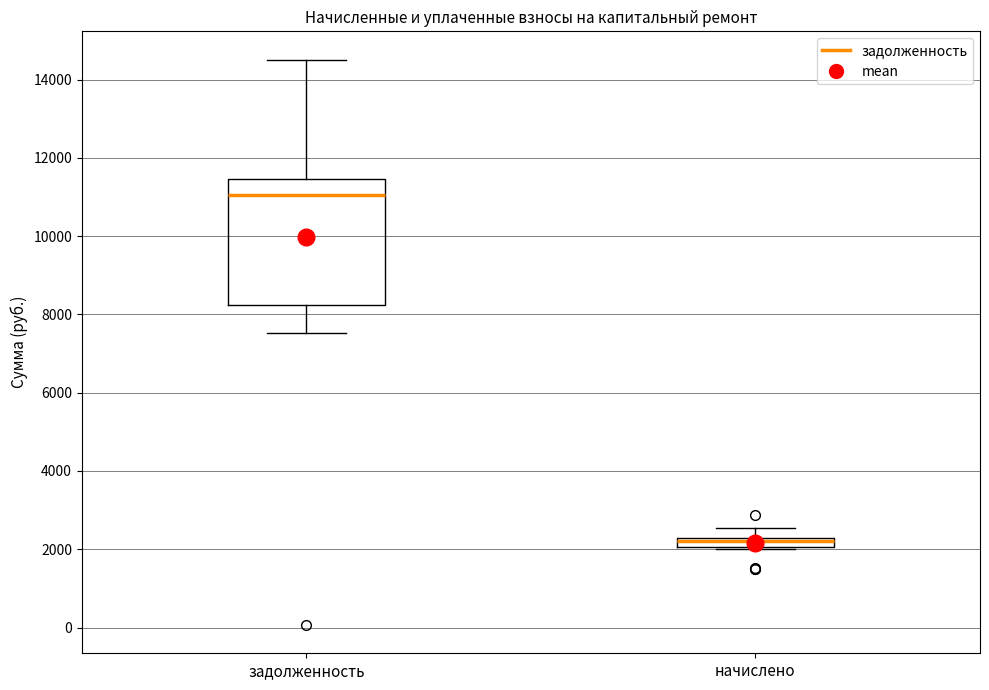

Where is the lower edge of the box for начислено on the y-axis? The values are not printed on the chart, so give them approximately, as read against the axis.

2000